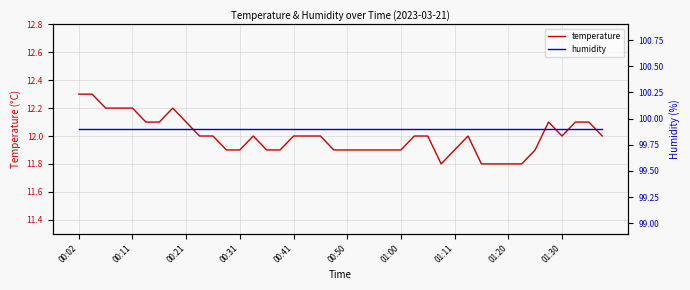

What is the sum of all temperature values?

479.8